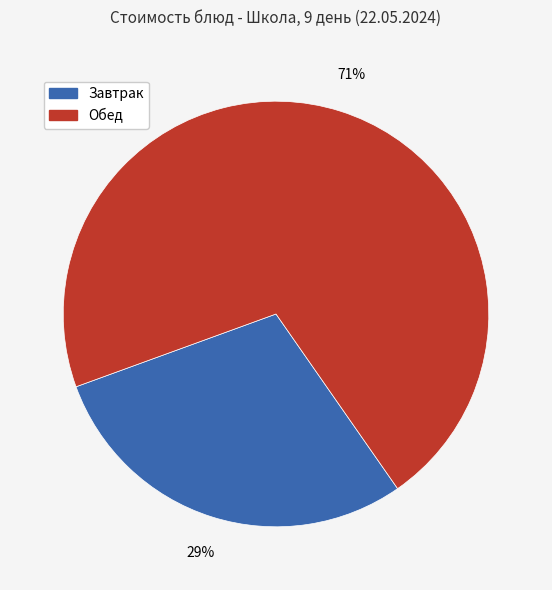

True or false: Завтрак accounts for 16% of the total.

False